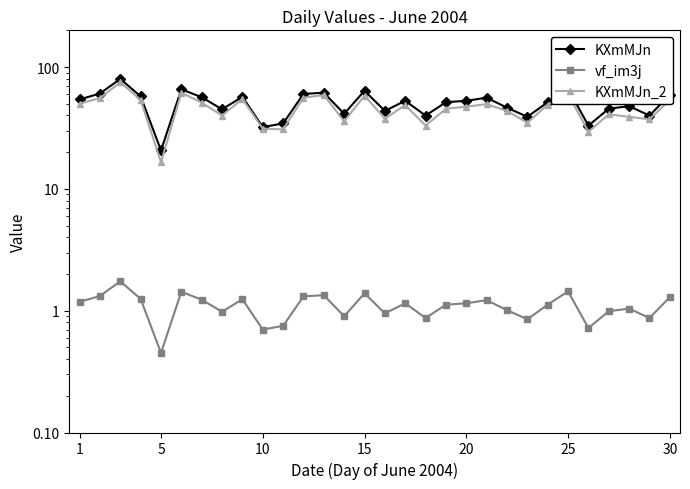

Where does the vf_im3j series first go above 1?

1